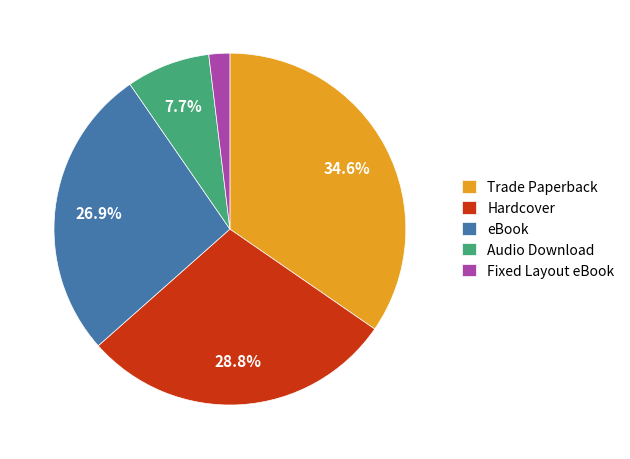

Which category has the smallest portion of the pie?

Fixed Layout eBook